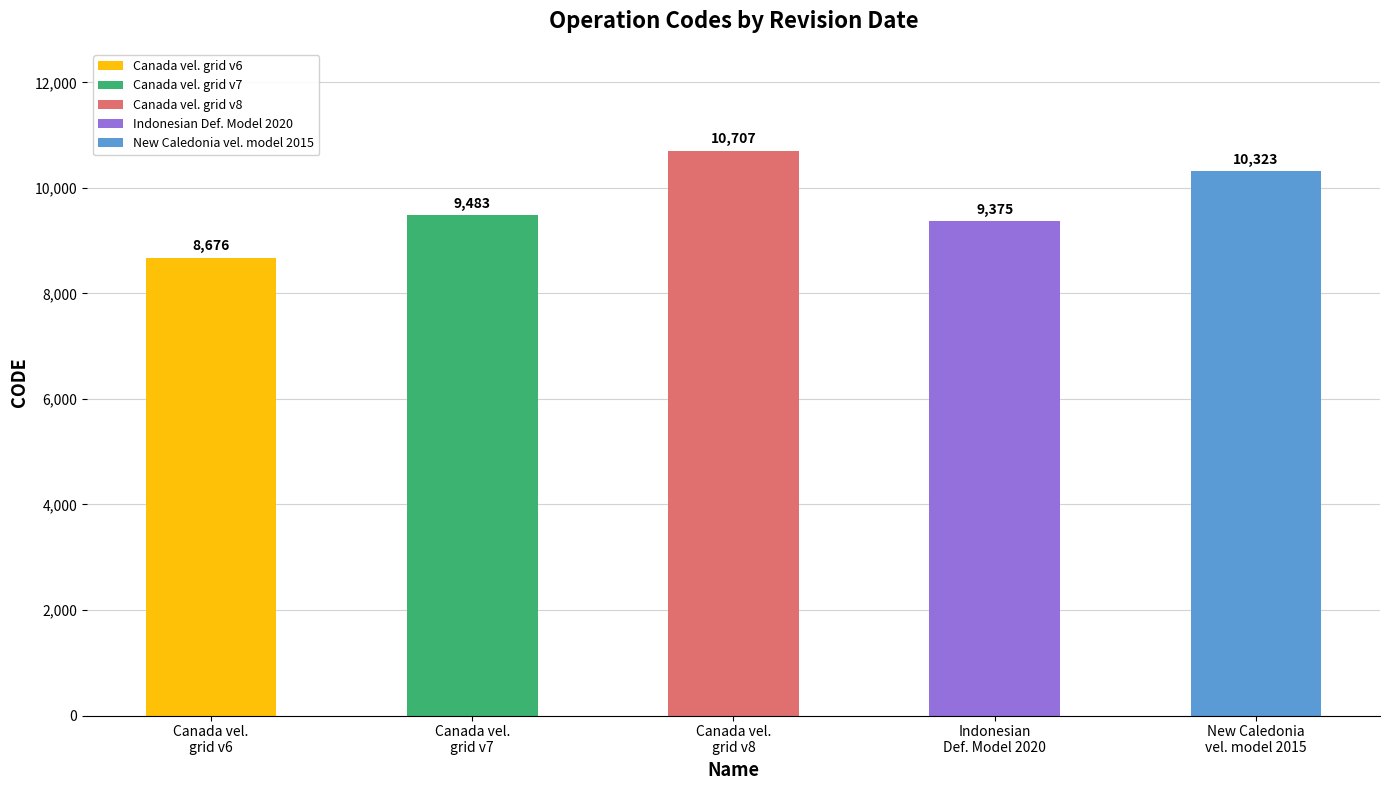

What is the value of the 4th bar from the left?

9375